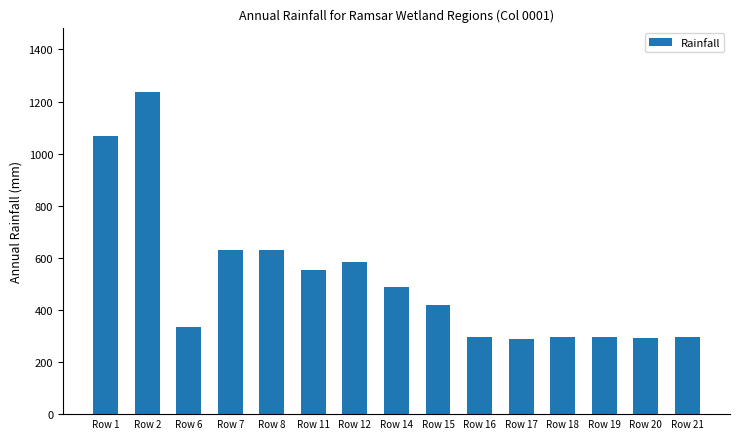

How many bars are there in total?

15